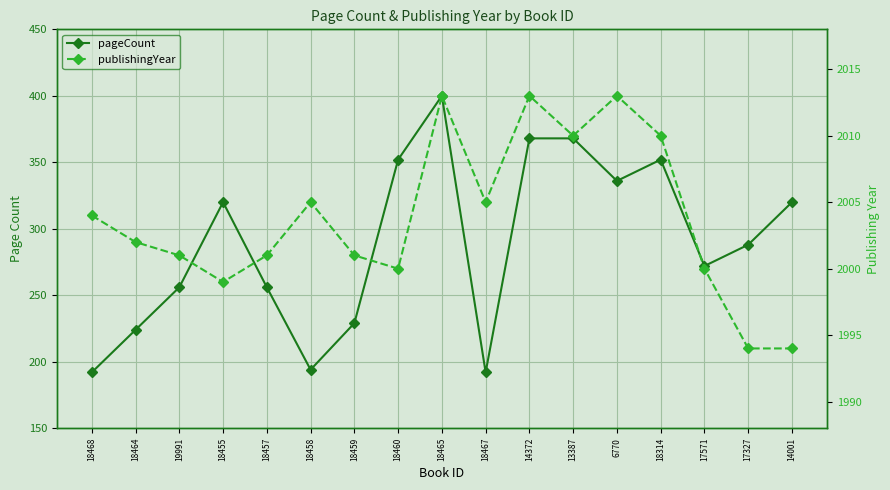

Rank the series at 18459 from highest to lowest value.

publishingYear, pageCount